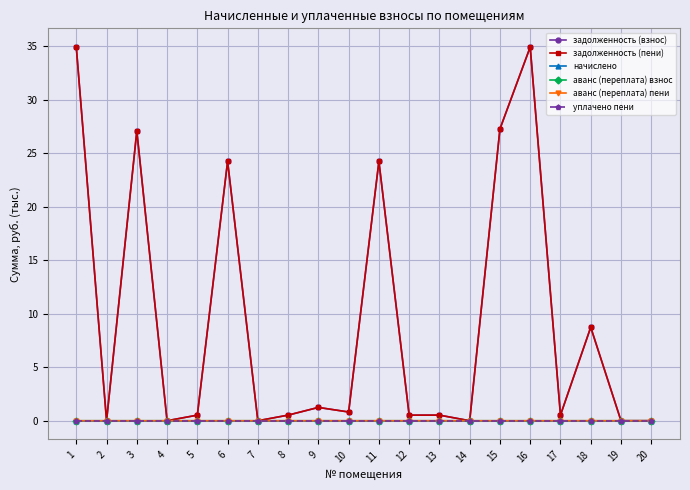

True or false: задолженность (взнос) has a value of 24.2 at 11.

True